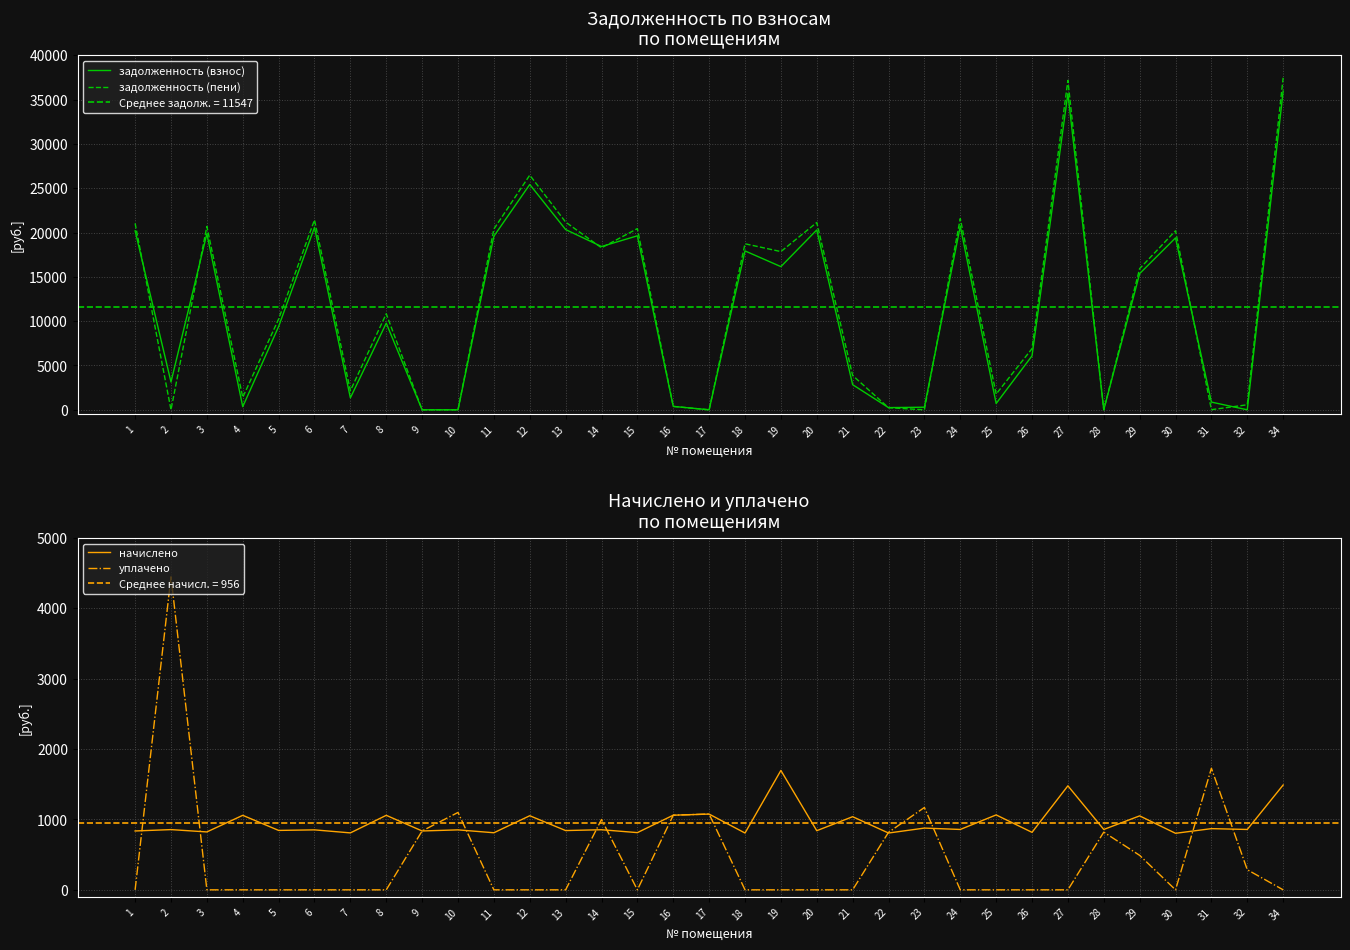

Reading left to right, list all the values displayed in this chart.

задолженность (взнос): 1=20200.7	2=3138.8	3=19871.0	4=352.9	5=9394.1	6=20577.5	7=1348.8	8=9777.2	9=0.2	10=0.0	11=19588.6	12=25427.5	13=20341.9	14=18424.6	15=19635.7	16=383.7	17=0.0	18=17929.6	19=16158.5	20=20295.0	21=2835.1	22=247.3	23=292.5	24=20718.7	25=709.8	26=6087.6	27=35692.8	28=0.0	29=15370.4	30=19400.2	31=869.7	32=0.0	34=35975.3
задолженность (пени): 1=21037.2	2=0.0	3=20693.9	4=1411.8	5=10238.5	6=21429.6	7=2158.0	8=10836.1	9=0.0	10=0.0	11=20399.8	12=26480.5	13=21184.3	14=18278.7	15=20448.9	16=383.2	17=0.0	18=18736.9	19=17855.0	20=21135.5	21=3874.5	22=237.3	23=0.0	24=21576.7	25=1774.5	26=6904.6	27=37170.9	28=0.0	29=15931.4	30=20203.6	31=11.4	32=568.7	34=37465.1
начислено: 1=836.5	2=856.0	3=822.9	4=1058.8	5=844.4	6=852.1	7=809.2	8=1058.8	9=836.5	10=852.1	11=811.2	12=1053.0	13=842.4	14=854.1	15=813.1	16=1060.8	17=1076.4	18=807.3	19=1696.5	20=840.5	21=1039.3	22=807.3	23=877.5	24=858.0	25=1064.7	26=817.0	27=1478.1	28=858.0	29=1051.0	30=803.4	31=869.7	32=858.0	34=1489.8
уплачено: 1=0.0	2=4448.7	3=0.0	4=0.0	5=0.0	6=0.0	7=0.0	8=0.0	9=837.0	10=1100.0	11=0.0	12=0.0	13=0.0	14=1000.0	15=0.0	16=1061.3	17=1077.0	18=0.0	19=0.0	20=0.0	21=0.0	22=817.3	23=1170.0	24=0.0	25=0.0	26=0.0	27=0.0	28=820.0	29=490.0	30=0.0	31=1728.0	32=286.0	34=0.0